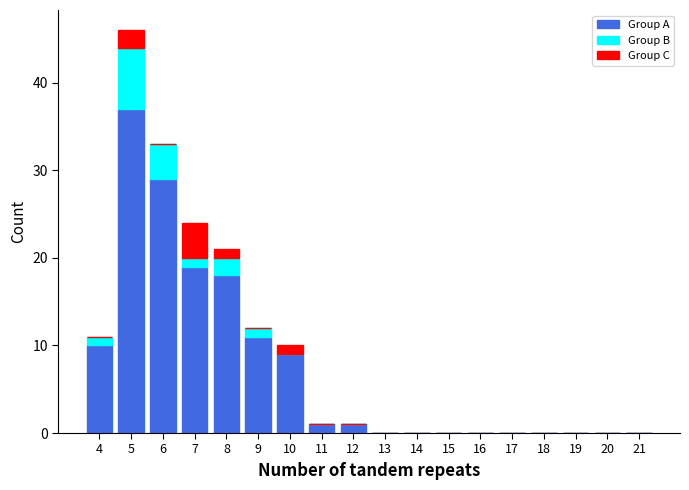

What is the total value across all series at 5?

46